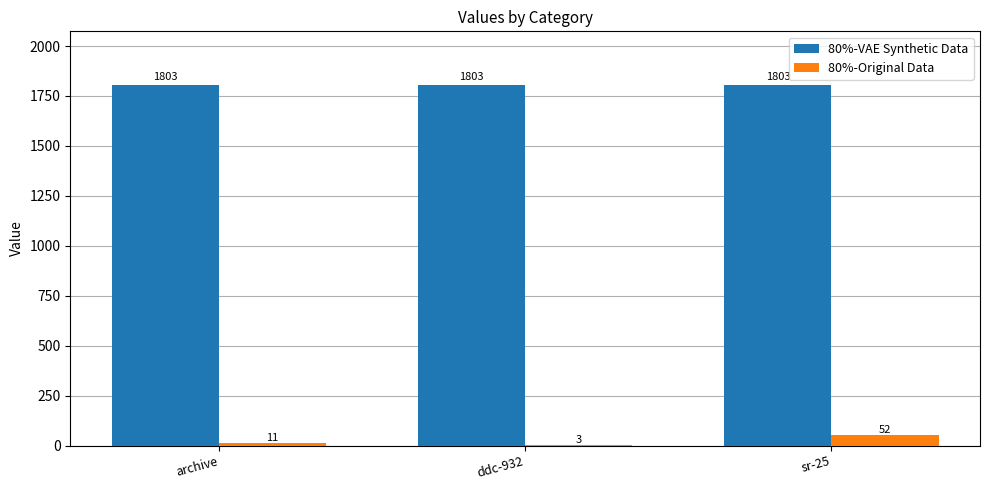

The value of 80%-Original Data at sr-25 is 52. True or false?

True